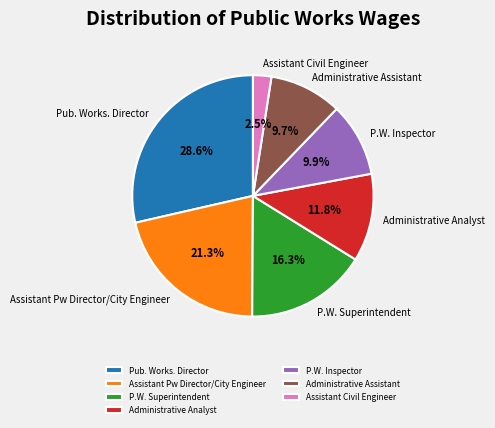

Between Assistant Civil Engineer and Assistant Pw Director/City Engineer, which is larger?

Assistant Pw Director/City Engineer